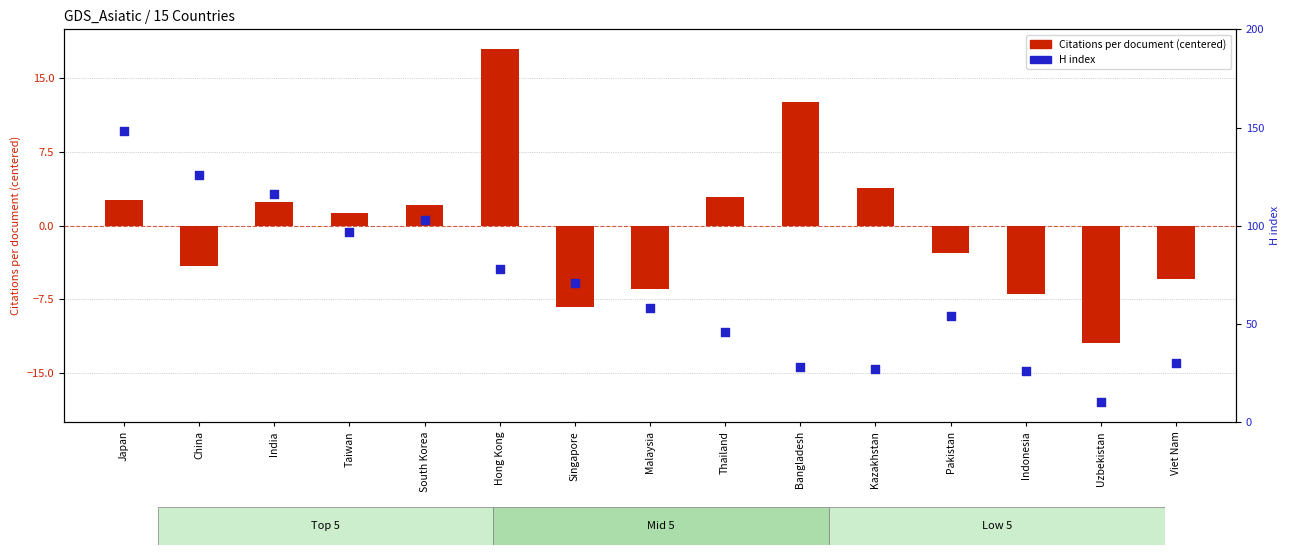

Is the value of Citations per document (centered) at India greater than the value of H index at Pakistan?

No